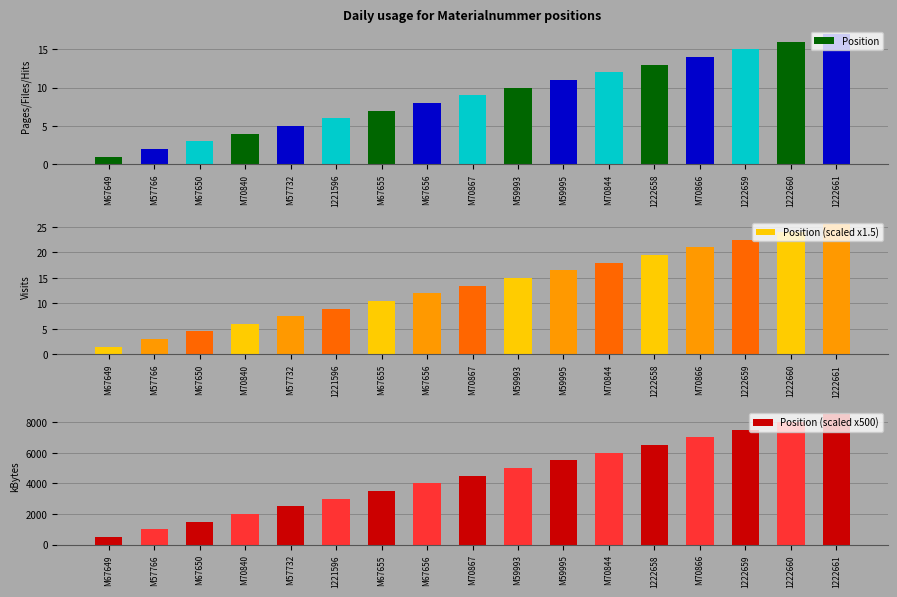

What is the difference between the maximum and minimum values in the Position series?

16